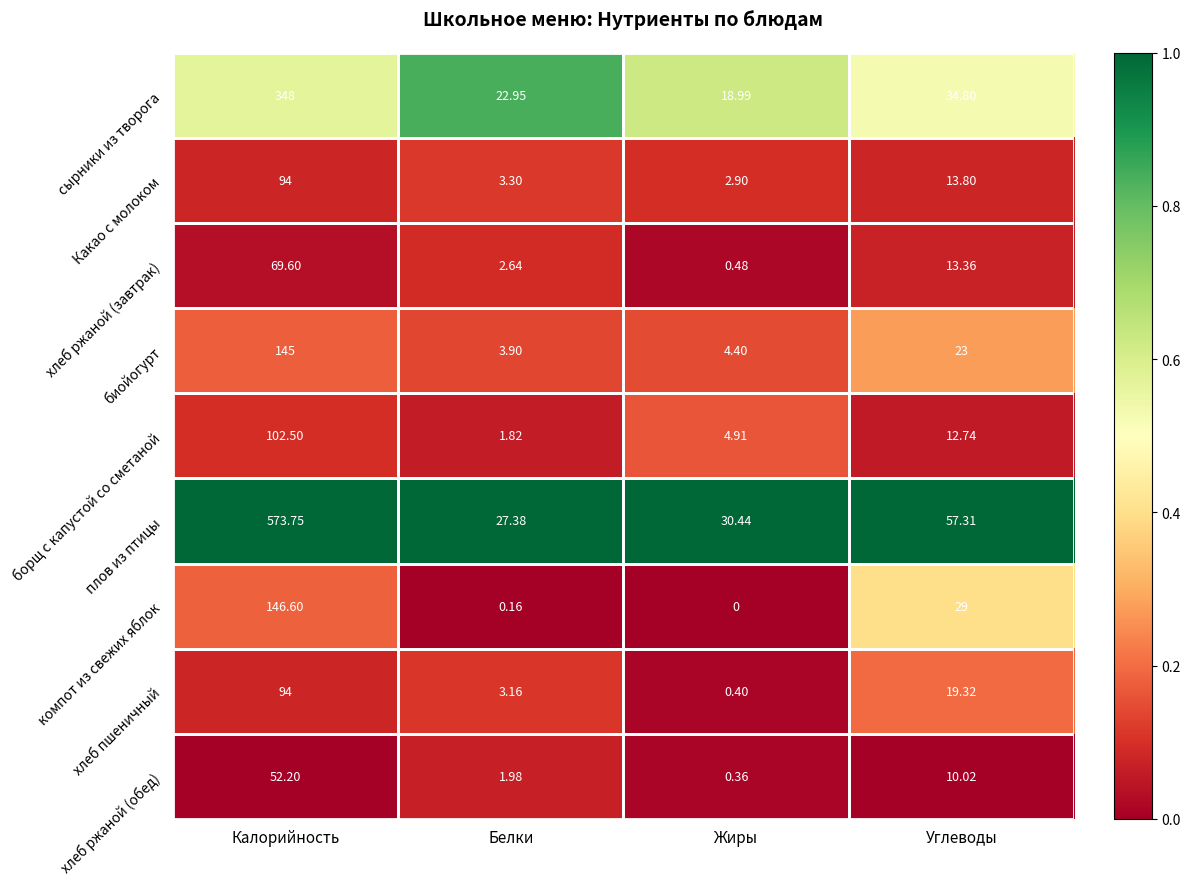

List the labels in order of компот из свежих яблок value, largest first.

Калорийность, Углеводы, Белки, Жиры